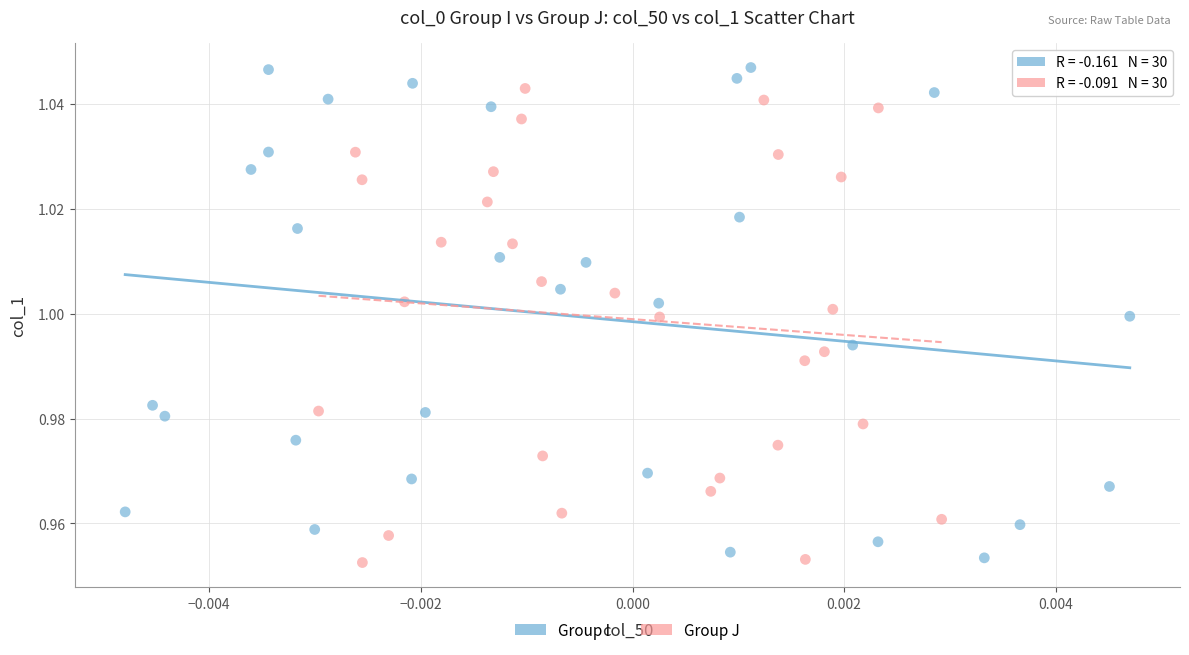

Which series has the largest Y range (max minus min)?

Group I